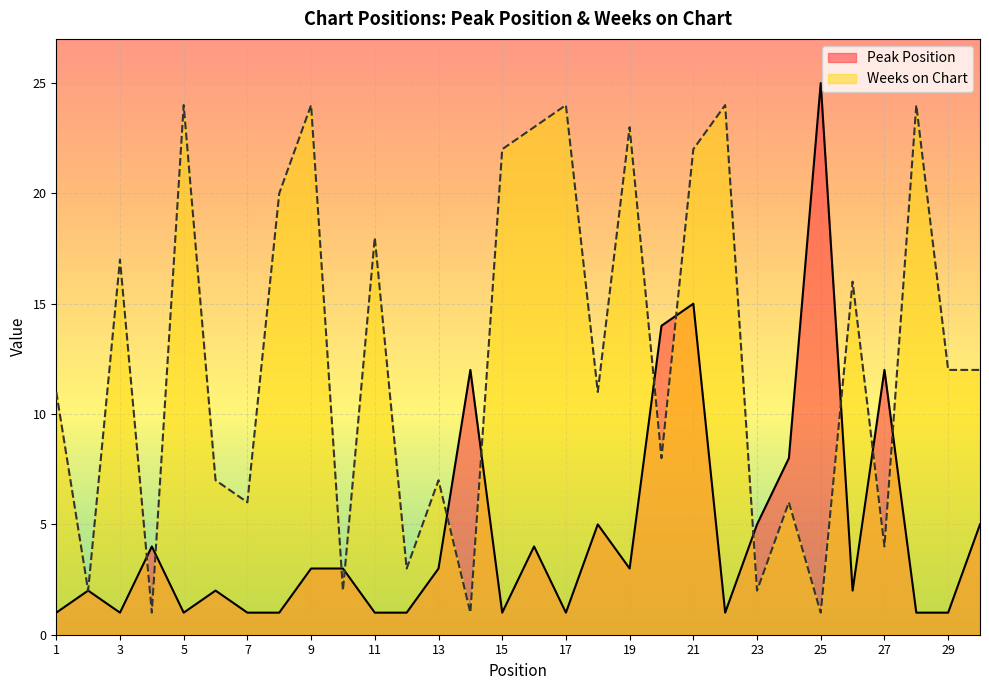

True or false: Weeks on Chart and Peak Position intersect in this chart.

True